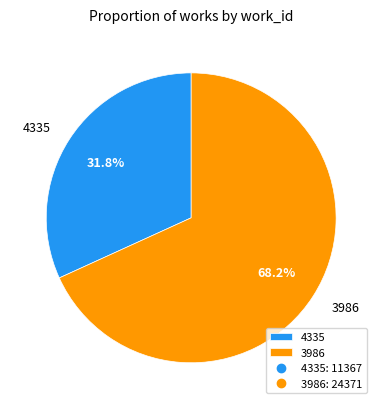

How many segments does this pie chart have?

2